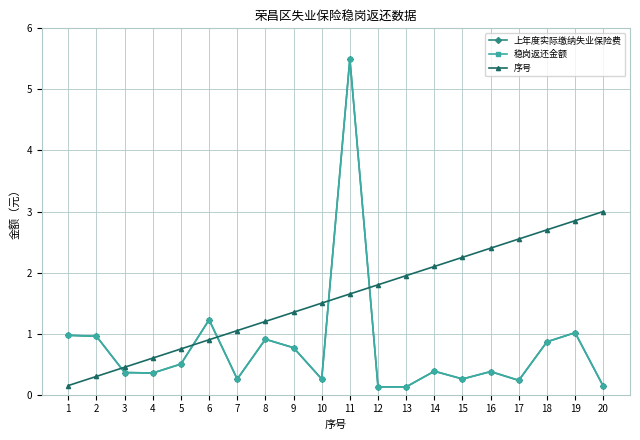

What is the value of the 序号 point at the 18th from the left?

2.7